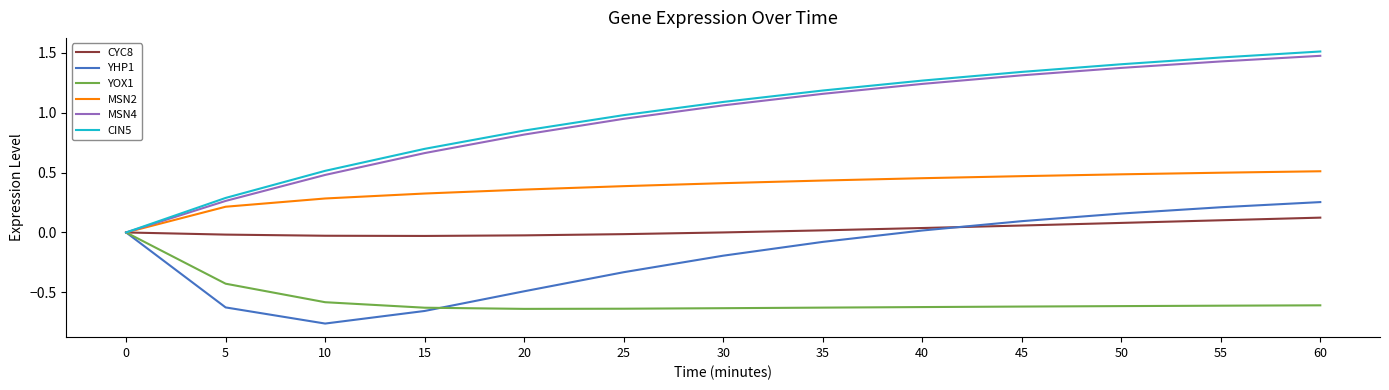

What are all the series names shown in the legend?

CYC8, YHP1, YOX1, MSN2, MSN4, CIN5